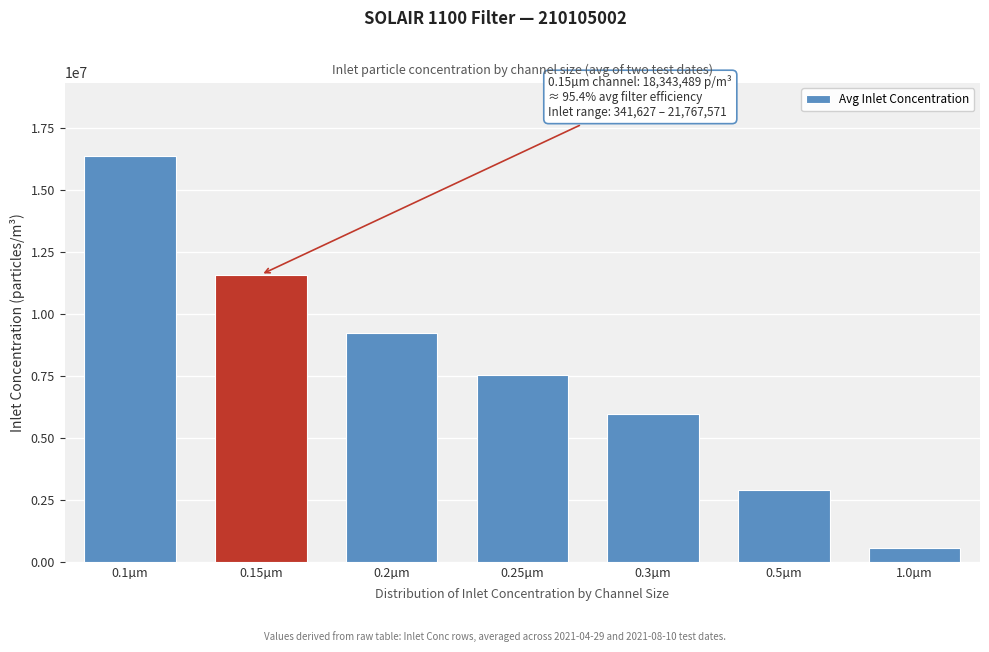

Reading left to right, list all the values displayed in this chart.

16395810.7	11593489.1	9236812.7	7540923.8	5961564.2	2883716.8	539191.2